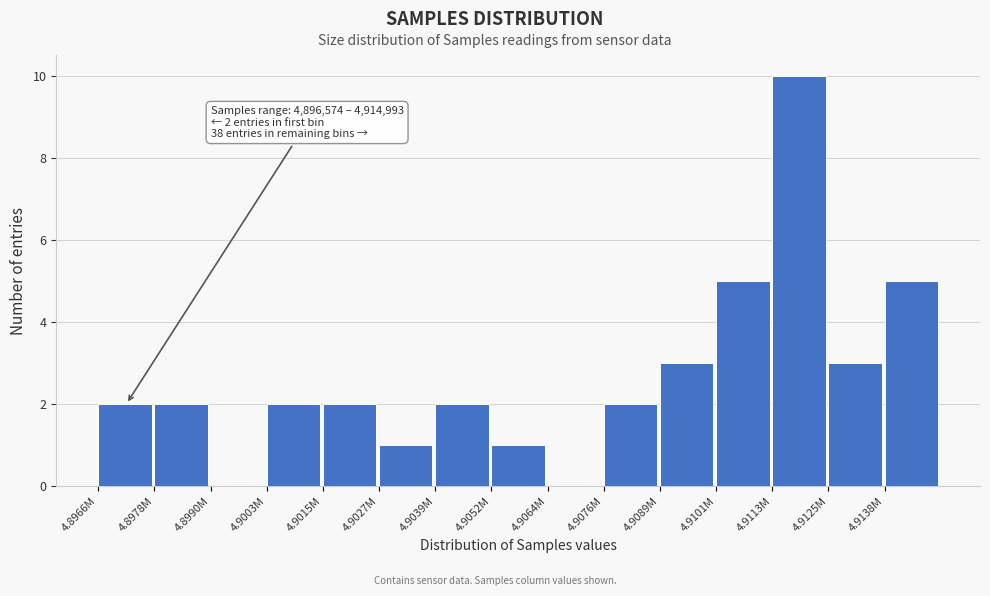

Reading left to right, extract all data points from this chart.

4.8966M=2	4.8978M=2	4.8990M=0	4.9003M=2	4.9015M=2	4.9027M=1	4.9039M=2	4.9052M=1	4.9064M=0	4.9076M=2	4.9089M=3	4.9101M=5	4.9113M=10	4.9125M=3	4.9138M=5